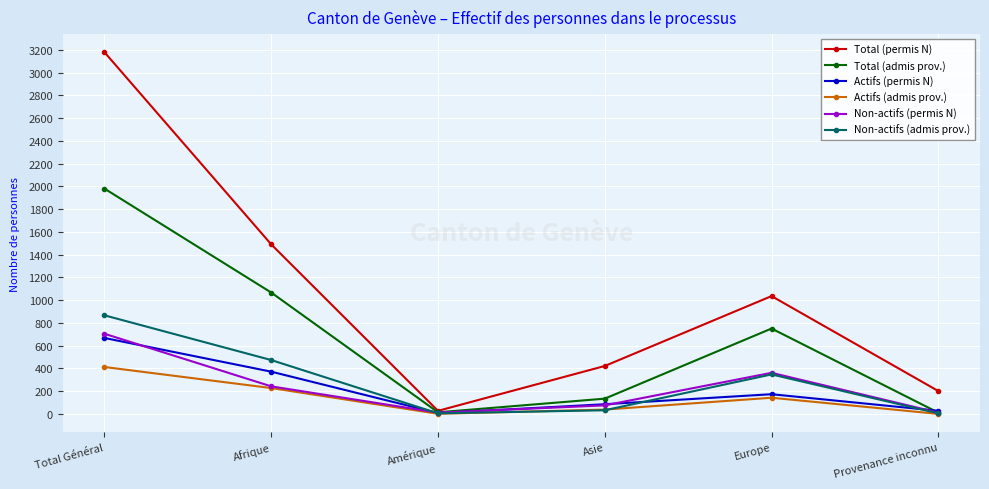

In Total (admis prov.), how many points are lower than both neighbors (excluding endpoints)?

1